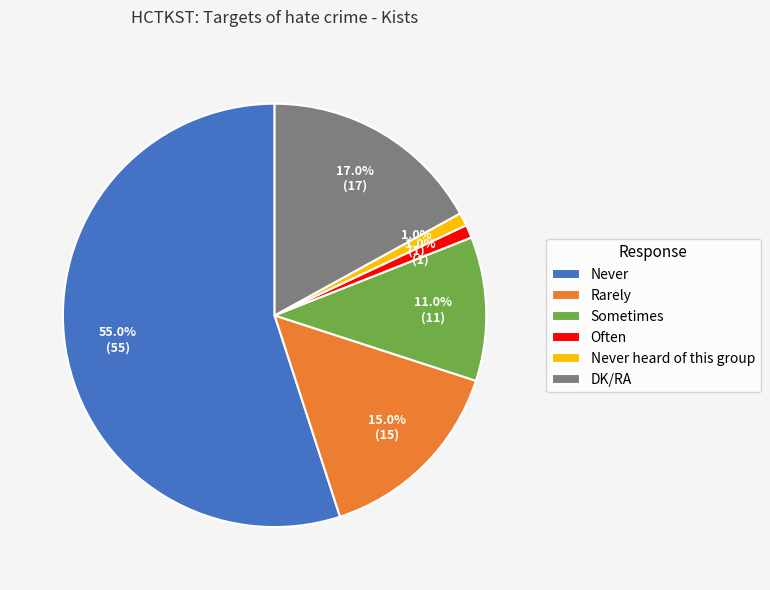

What is the majority slice?

Never